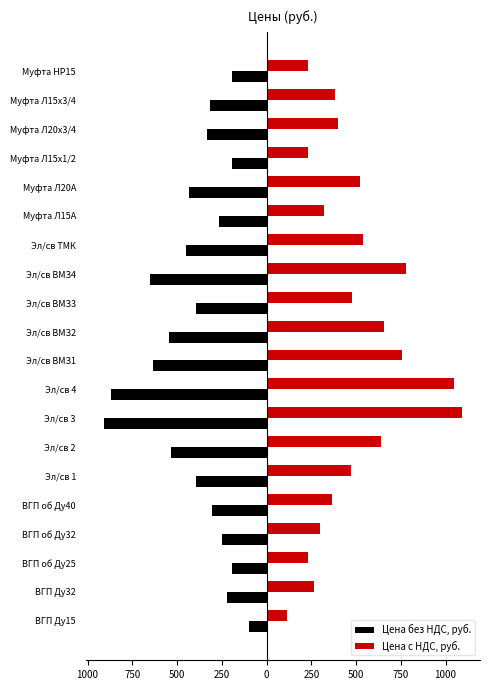

What are all the series names shown in the legend?

Цена без НДС, руб., Цена с НДС, руб.